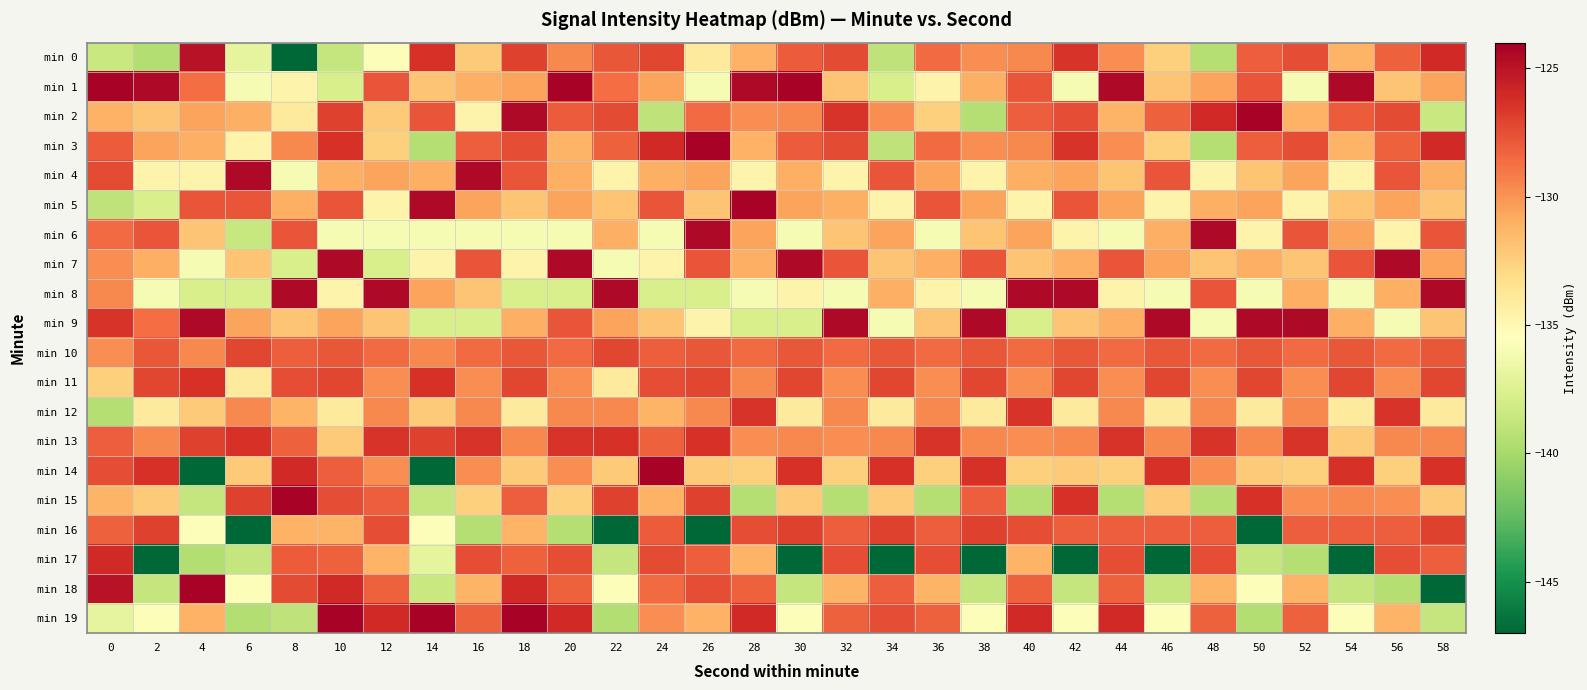

Reading left to right, list all the values displayed in this chart.

min 0: 0=-138.5	2=-139.5	4=-125.0	6=-137.0	8=-147.1	10=-138.7	12=-135.7	14=-126.3	16=-132.3	18=-127.0	20=-129.6	22=-127.8	24=-127.1	26=-134.1	28=-131.1	30=-128.0	32=-127.4	34=-138.9	36=-128.6	38=-129.8	40=-129.7	42=-126.5	44=-129.8	46=-132.5	48=-139.4	50=-128.1	52=-127.5	54=-131.2	56=-128.2	58=-126.1
min 1: 0=-124.2	2=-124.5	4=-128.6	6=-136.0	8=-134.6	10=-137.8	12=-127.8	14=-132.0	16=-131.1	18=-130.6	20=-124.2	22=-128.6	24=-130.6	26=-136.0	28=-124.5	30=-124.2	32=-132.0	34=-137.8	36=-134.6	38=-131.1	40=-127.8	42=-136.0	44=-124.5	46=-132.0	48=-130.6	50=-127.8	52=-136.0	54=-124.5	56=-132.0	58=-130.6
min 2: 0=-131.1	2=-132.0	4=-130.6	6=-131.1	8=-134.1	10=-127.0	12=-132.3	14=-127.8	16=-134.6	18=-124.5	20=-128.0	22=-127.4	24=-138.9	26=-128.6	28=-129.8	30=-129.7	32=-126.5	34=-129.8	36=-132.5	38=-139.4	40=-128.1	42=-127.5	44=-131.2	46=-128.2	48=-126.1	50=-124.2	52=-131.1	54=-128.0	56=-127.4	58=-138.5
min 3: 0=-128.0	2=-130.6	4=-131.1	6=-134.6	8=-129.6	10=-126.3	12=-132.5	14=-139.4	16=-128.1	18=-127.5	20=-131.2	22=-128.2	24=-126.1	26=-124.2	28=-131.1	30=-128.0	32=-127.4	34=-138.9	36=-128.6	38=-129.8	40=-129.7	42=-126.5	44=-129.8	46=-132.5	48=-139.4	50=-128.1	52=-127.5	54=-131.2	56=-128.2	58=-126.1
min 4: 0=-127.4	2=-134.6	4=-134.6	6=-124.5	8=-136.0	10=-131.1	12=-130.6	14=-131.1	16=-124.5	18=-127.8	20=-131.1	22=-134.6	24=-131.1	26=-130.6	28=-134.6	30=-131.1	32=-134.6	34=-127.8	36=-130.6	38=-134.6	40=-131.1	42=-130.6	44=-132.0	46=-127.8	48=-134.6	50=-132.0	52=-130.6	54=-134.6	56=-127.8	58=-131.1
min 5: 0=-138.9	2=-137.8	4=-127.8	6=-127.8	8=-131.1	10=-127.8	12=-134.6	14=-124.5	16=-130.6	18=-132.0	20=-130.6	22=-132.0	24=-127.8	26=-132.0	28=-124.2	30=-130.6	32=-131.1	34=-134.6	36=-127.8	38=-130.6	40=-134.6	42=-127.8	44=-130.6	46=-134.6	48=-131.1	50=-130.6	52=-134.6	54=-132.0	56=-130.6	58=-132.0
min 6: 0=-128.6	2=-127.8	4=-132.0	6=-138.6	8=-127.8	10=-136.0	12=-136.0	14=-136.0	16=-136.0	18=-136.0	20=-136.0	22=-131.1	24=-136.0	26=-124.5	28=-130.6	30=-136.0	32=-132.0	34=-130.6	36=-136.0	38=-132.0	40=-130.6	42=-134.6	44=-136.0	46=-131.1	48=-124.5	50=-134.6	52=-127.8	54=-130.6	56=-134.6	58=-127.8
min 7: 0=-129.8	2=-131.1	4=-136.0	6=-132.0	8=-137.8	10=-124.5	12=-137.8	14=-134.6	16=-127.8	18=-134.6	20=-124.5	22=-136.0	24=-134.6	26=-127.8	28=-131.1	30=-124.5	32=-127.8	34=-132.0	36=-131.1	38=-127.8	40=-132.0	42=-131.1	44=-127.8	46=-130.6	48=-132.0	50=-131.1	52=-132.0	54=-127.8	56=-124.5	58=-130.6
min 8: 0=-129.7	2=-136.0	4=-137.8	6=-137.8	8=-124.5	10=-134.6	12=-124.5	14=-130.6	16=-132.0	18=-137.8	20=-137.8	22=-124.5	24=-137.8	26=-137.8	28=-136.0	30=-134.6	32=-136.0	34=-131.1	36=-134.6	38=-136.0	40=-124.5	42=-124.5	44=-134.6	46=-136.0	48=-127.8	50=-136.0	52=-131.1	54=-136.0	56=-131.1	58=-124.5
min 9: 0=-126.5	2=-128.6	4=-124.5	6=-130.6	8=-132.0	10=-130.6	12=-132.0	14=-137.8	16=-137.8	18=-131.1	20=-127.8	22=-130.6	24=-132.0	26=-134.6	28=-137.8	30=-137.8	32=-124.5	34=-136.0	36=-132.0	38=-124.5	40=-137.8	42=-132.0	44=-131.1	46=-124.5	48=-136.0	50=-124.5	52=-124.5	54=-131.1	56=-136.0	58=-132.0
min 10: 0=-129.8	2=-127.8	4=-129.6	6=-127.1	8=-128.1	10=-127.8	12=-128.6	14=-129.6	16=-128.6	18=-127.8	20=-128.6	22=-127.1	24=-128.1	26=-127.8	28=-128.6	30=-127.8	32=-128.6	34=-127.8	36=-128.6	38=-127.8	40=-128.6	42=-127.8	44=-128.6	46=-127.8	48=-128.6	50=-127.8	52=-128.6	54=-127.8	56=-128.6	58=-127.8
min 11: 0=-132.5	2=-127.1	4=-126.3	6=-134.1	8=-127.5	10=-127.1	12=-129.8	14=-126.3	16=-129.8	18=-127.1	20=-129.8	22=-134.1	24=-127.5	26=-127.1	28=-129.7	30=-127.1	32=-129.8	34=-127.1	36=-129.8	38=-127.1	40=-129.8	42=-127.1	44=-129.8	46=-127.1	48=-129.8	50=-127.1	52=-129.8	54=-127.1	56=-129.8	58=-127.1
min 12: 0=-139.4	2=-134.1	4=-132.3	6=-129.6	8=-131.2	10=-134.1	12=-129.7	14=-132.3	16=-129.7	18=-134.1	20=-129.7	22=-129.6	24=-131.2	26=-129.6	28=-126.5	30=-134.1	32=-129.7	34=-134.1	36=-129.7	38=-134.1	40=-126.5	42=-134.1	44=-129.7	46=-134.1	48=-129.7	50=-134.1	52=-129.7	54=-134.1	56=-126.5	58=-134.1
min 13: 0=-128.1	2=-129.6	4=-127.0	6=-126.3	8=-128.2	10=-132.3	12=-126.5	14=-127.0	16=-126.5	18=-129.6	20=-126.5	22=-126.3	24=-128.2	26=-126.3	28=-129.8	30=-129.6	32=-129.8	34=-129.6	36=-126.5	38=-129.6	40=-129.8	42=-129.6	44=-126.5	46=-129.6	48=-126.5	50=-129.6	52=-126.5	54=-132.3	56=-129.7	58=-129.6
min 14: 0=-127.5	2=-126.3	4=-147.1	6=-132.3	8=-126.1	10=-128.1	12=-129.8	14=-147.1	16=-129.8	18=-132.3	20=-129.8	22=-132.3	24=-124.2	26=-132.3	28=-132.5	30=-126.3	32=-132.5	34=-126.3	36=-132.5	38=-126.3	40=-132.5	42=-132.3	44=-132.5	46=-126.3	48=-129.8	50=-132.3	52=-132.5	54=-126.3	56=-132.5	58=-126.3
min 15: 0=-131.2	2=-132.3	4=-138.7	6=-127.0	8=-124.2	10=-127.5	12=-128.1	14=-138.7	16=-132.5	18=-128.1	20=-132.5	22=-127.0	24=-131.1	26=-127.0	28=-139.4	30=-132.3	32=-139.4	34=-132.3	36=-139.4	38=-128.1	40=-139.4	42=-126.3	44=-139.4	46=-132.3	48=-139.4	50=-126.3	52=-129.8	54=-129.6	56=-129.8	58=-132.3
min 16: 0=-128.2	2=-127.0	4=-135.7	6=-147.1	8=-131.1	10=-131.2	12=-127.5	14=-135.7	16=-139.4	18=-131.2	20=-139.4	22=-147.1	24=-128.0	26=-147.1	28=-127.5	30=-127.0	32=-128.1	34=-127.0	36=-128.1	38=-127.0	40=-127.5	42=-128.1	44=-128.1	46=-128.1	48=-128.1	50=-147.1	52=-128.1	54=-128.1	56=-128.1	58=-127.0
min 17: 0=-126.1	2=-147.1	4=-139.5	6=-138.7	8=-128.0	10=-128.2	12=-131.2	14=-137.0	16=-127.5	18=-128.2	20=-127.5	22=-138.7	24=-127.4	26=-128.1	28=-131.2	30=-147.1	32=-127.5	34=-147.1	36=-127.5	38=-147.1	40=-131.2	42=-147.1	44=-127.5	46=-147.1	48=-127.5	50=-138.7	52=-139.4	54=-147.1	56=-127.5	58=-128.1
min 18: 0=-125.0	2=-138.7	4=-124.2	6=-135.7	8=-127.4	10=-126.1	12=-128.2	14=-138.5	16=-131.2	18=-126.1	20=-128.2	22=-135.7	24=-128.6	26=-127.5	28=-128.2	30=-138.7	32=-131.2	34=-128.1	36=-131.2	38=-138.7	40=-128.2	42=-138.7	44=-128.2	46=-138.7	48=-131.2	50=-135.7	52=-131.2	54=-138.7	56=-139.4	58=-147.1
min 19: 0=-137.0	2=-135.7	4=-131.1	6=-139.5	8=-138.9	10=-124.2	12=-126.1	14=-124.2	16=-128.2	18=-124.2	20=-126.1	22=-139.5	24=-129.8	26=-131.1	28=-126.1	30=-135.7	32=-128.2	34=-127.5	36=-128.2	38=-135.7	40=-126.1	42=-135.7	44=-126.1	46=-135.7	48=-128.2	50=-139.5	52=-128.2	54=-135.7	56=-131.2	58=-138.7